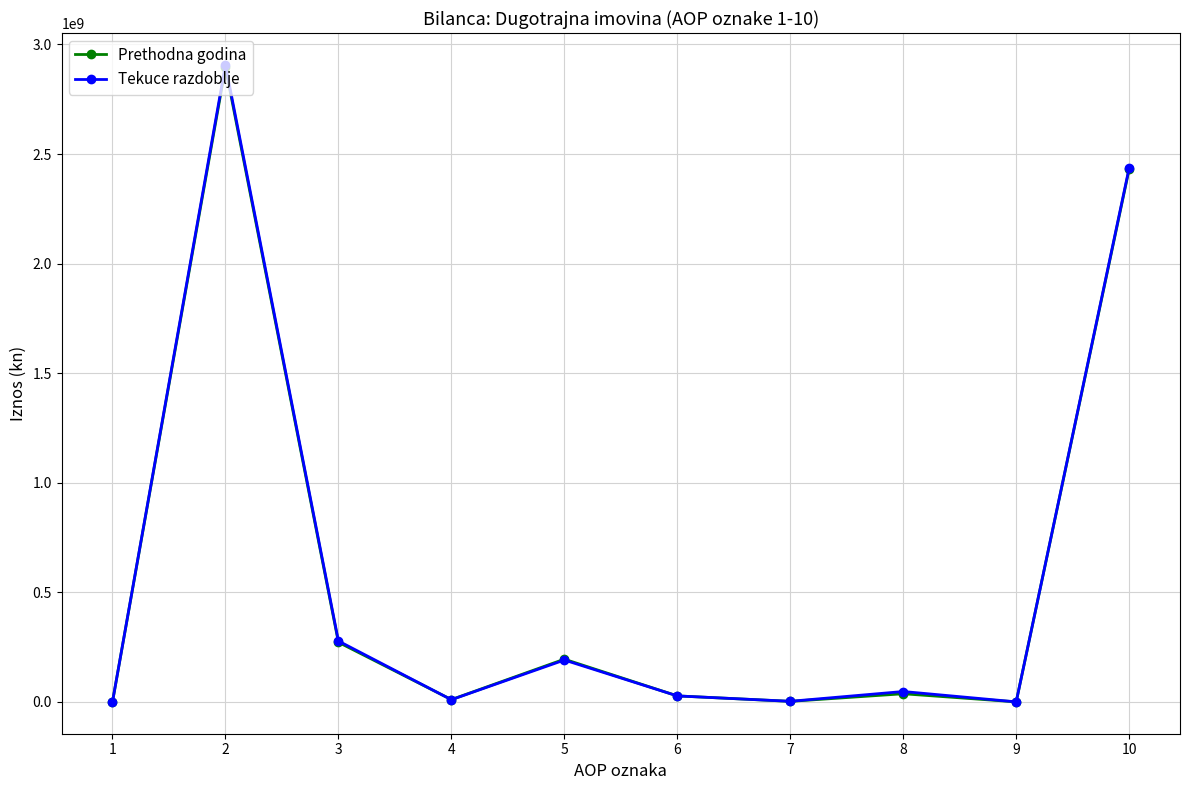

True or false: Tekuce razdoblje has more than 1 points higher than both neighbors.

True